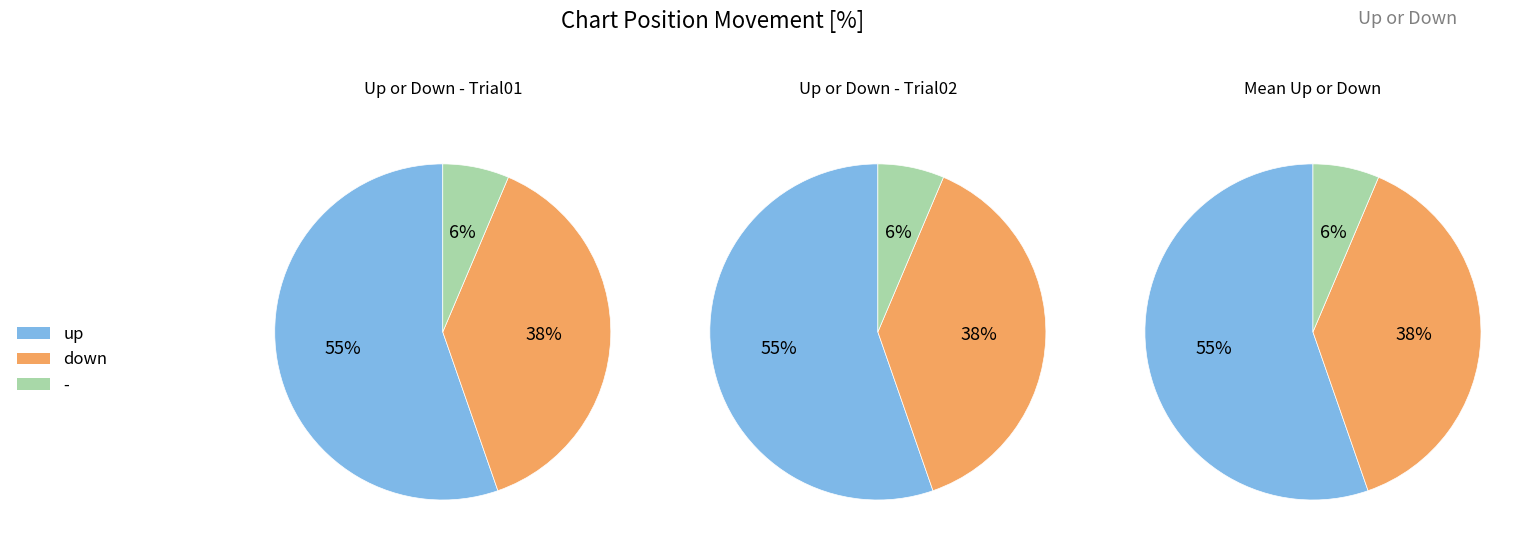

Which has a higher value, - or down?

down